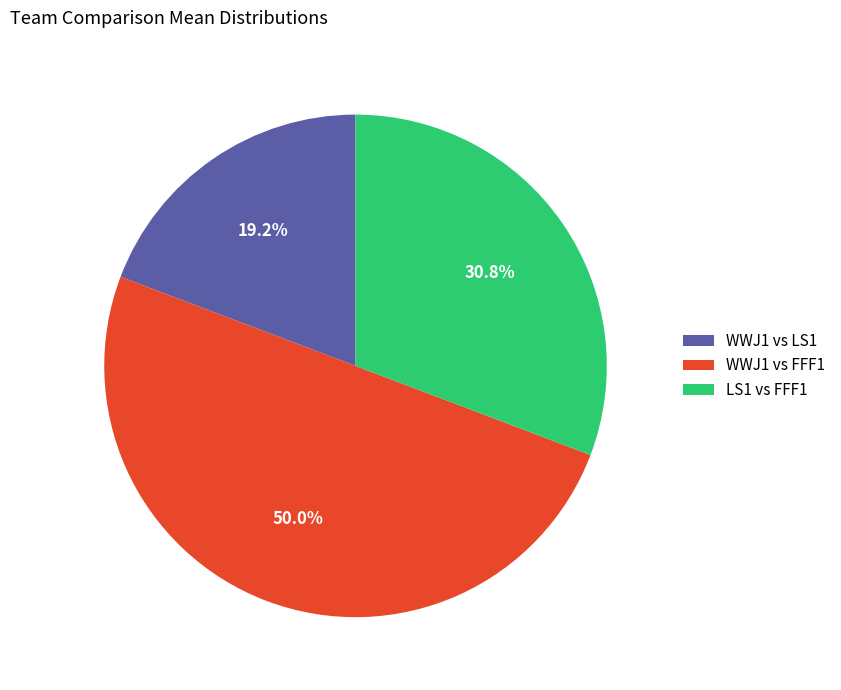

Which has a higher value, LS1 vs FFF1 or WWJ1 vs FFF1?

WWJ1 vs FFF1